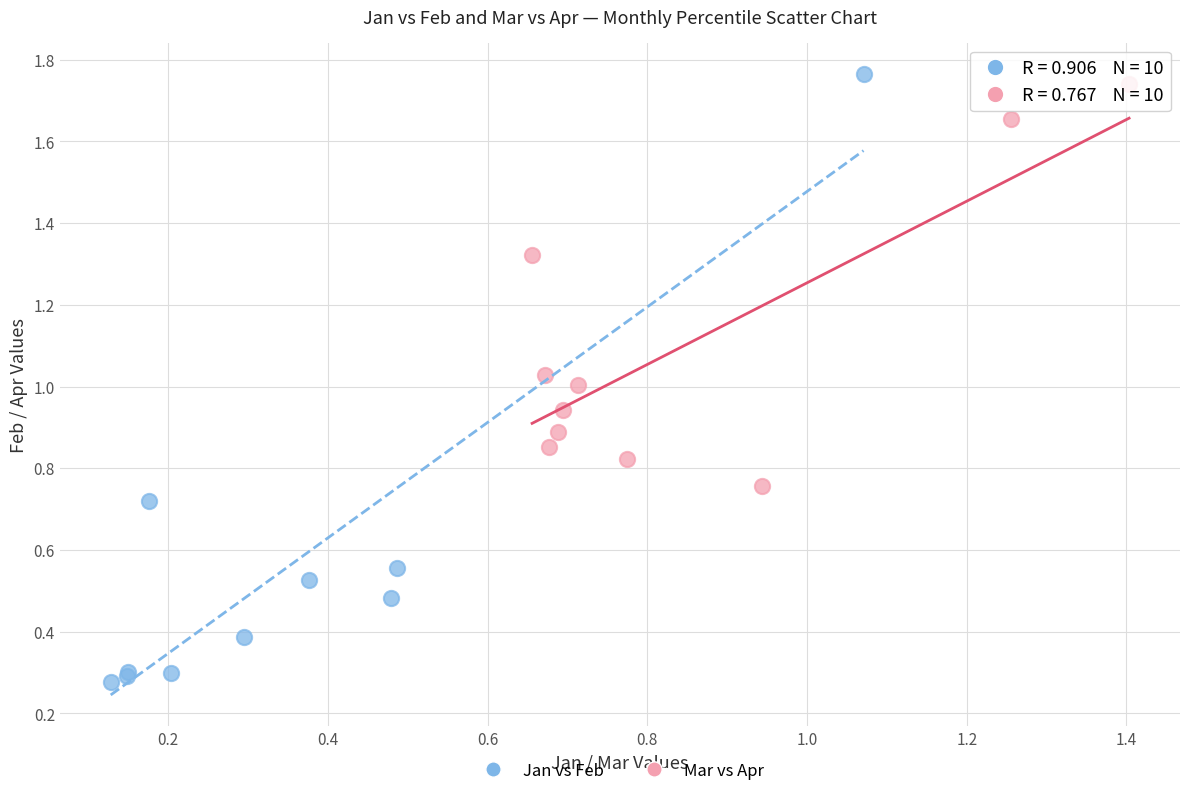

Which series has the widest spread of Y values?

Jan vs Feb